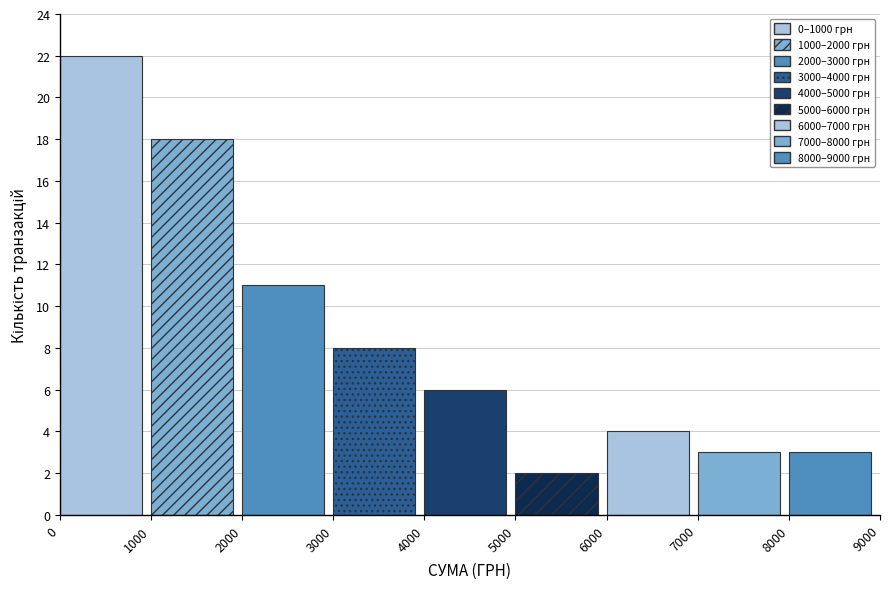

What is the height of the bar covering 2000 to 3000 on the x-axis? The values are not printed on the chart, so give them approximately, as read against the axis.

11